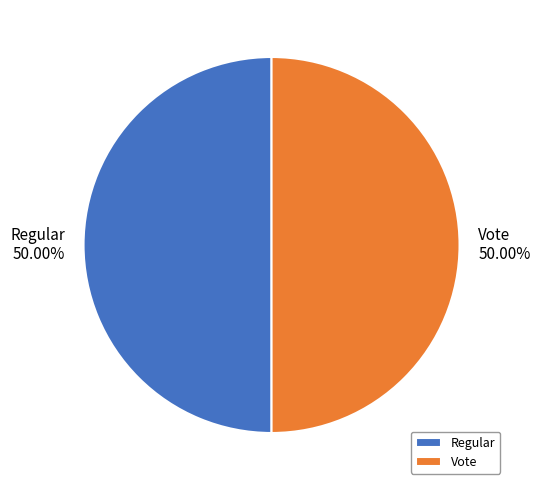

Do Regular and Vote together represent more than half of the pie?

Yes